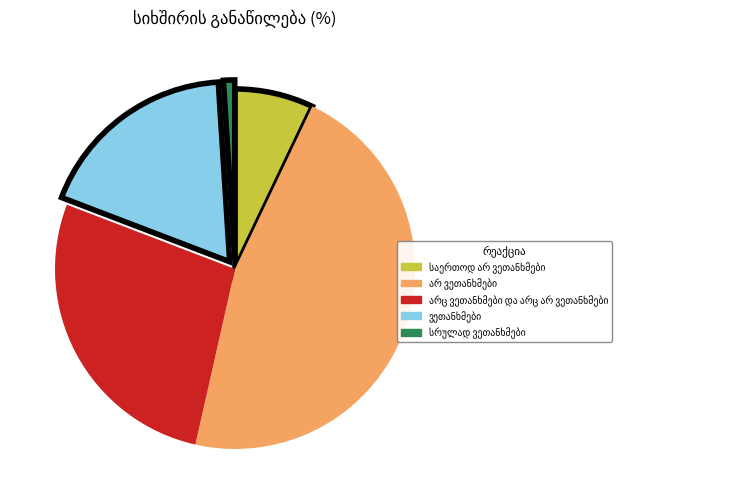

Does any single category account for the majority?

No